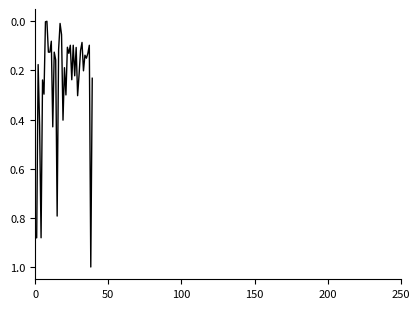

What is the difference between the maximum and second lowest values?

1.0